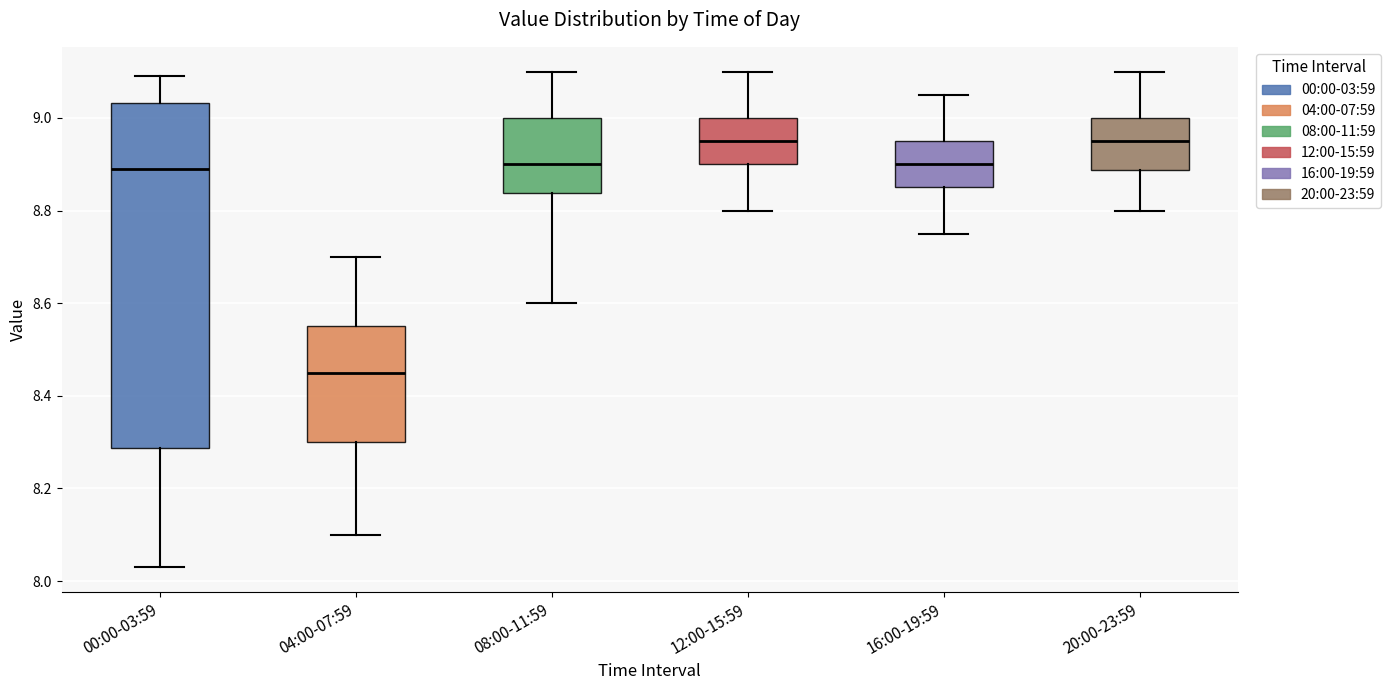

Which box's median line is the lowest?

04:00-07:59